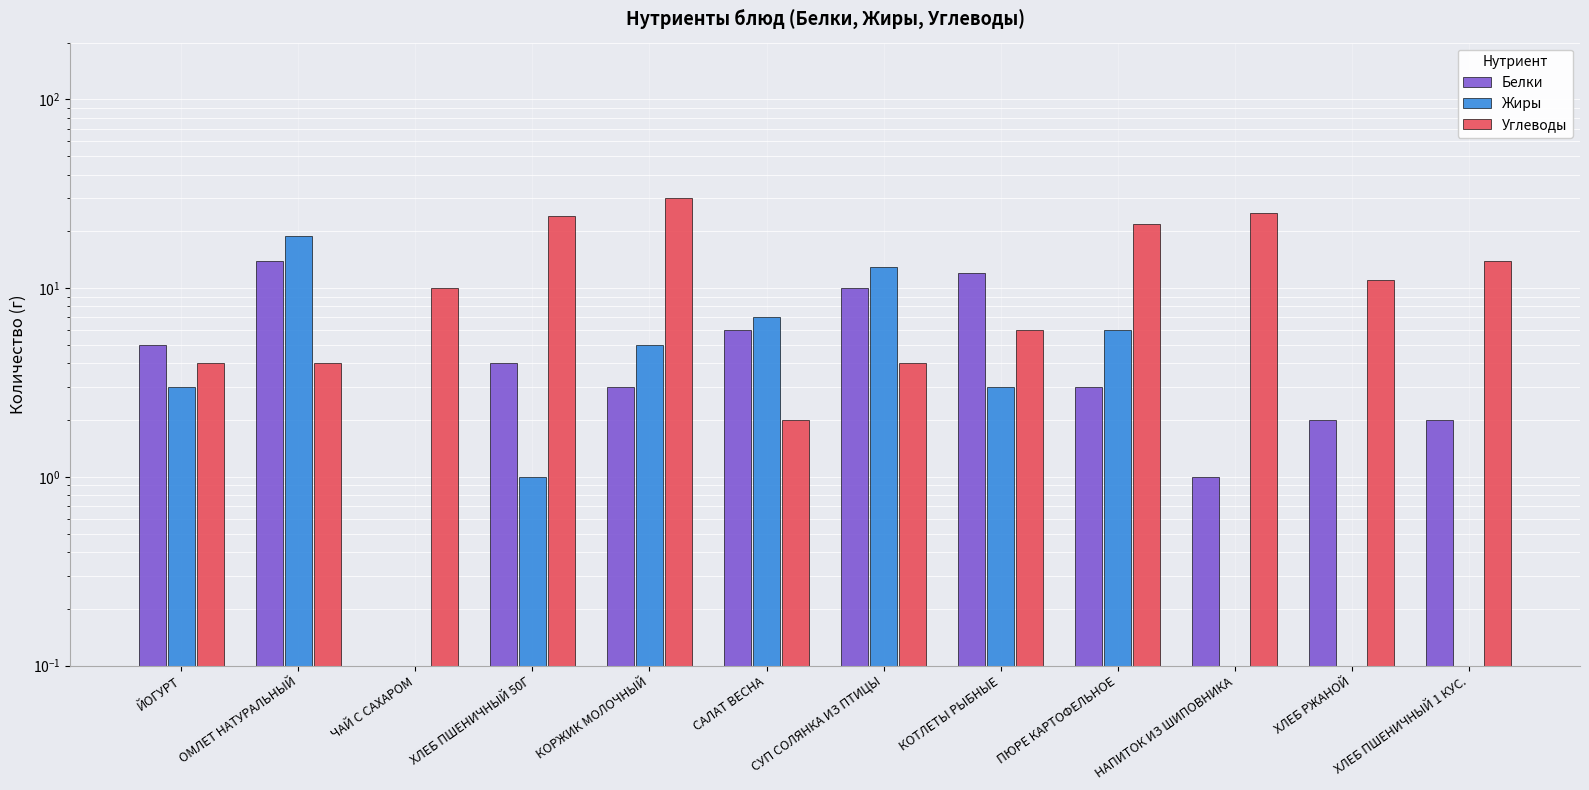

At which category does the chart reach its minimum across all series?

ЧАЙ С САХАРОМ